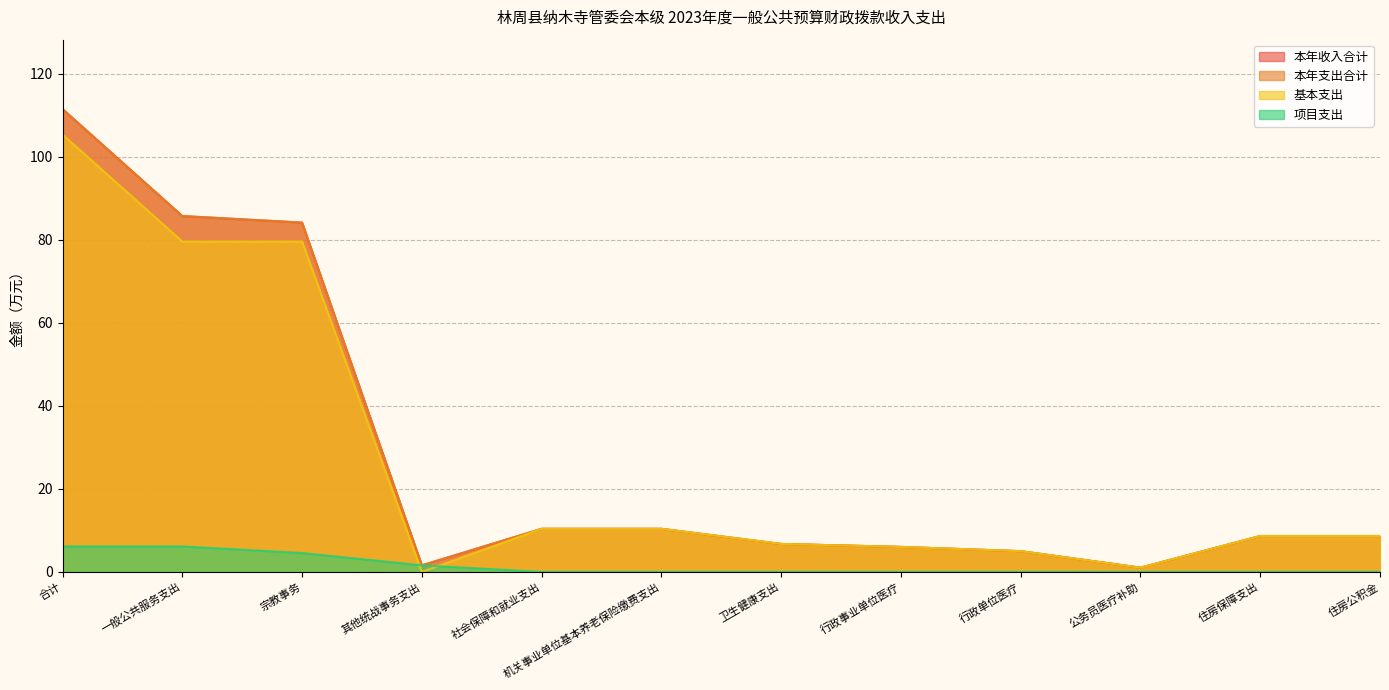

True or false: 基本支出 has more than 2 interior local peaks.

False